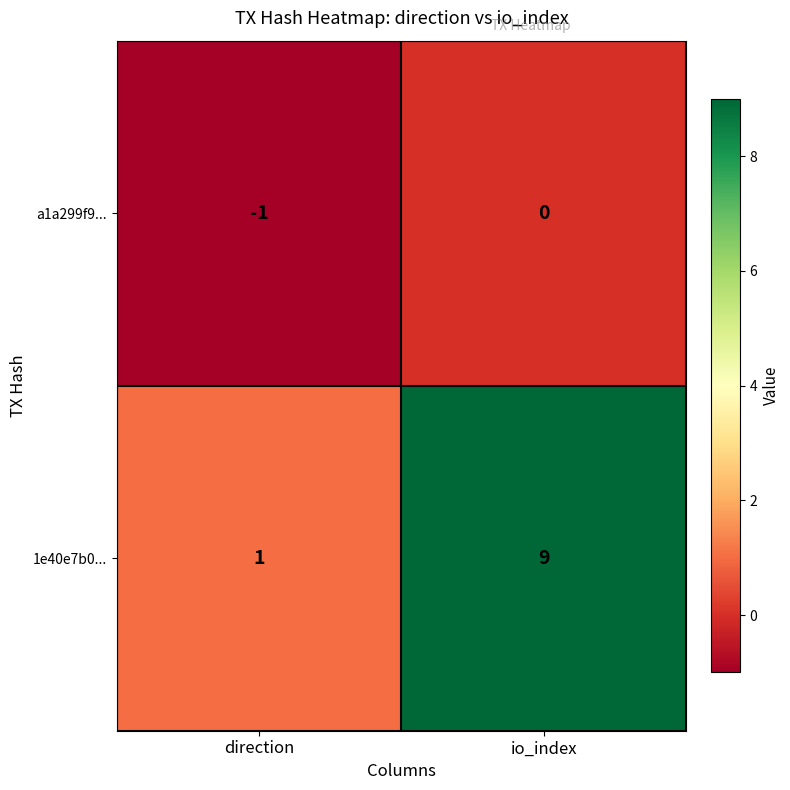

Reading left to right, extract all data points from this chart.

a1a299f9...: -1	0
1e40e7b0...: 1	9